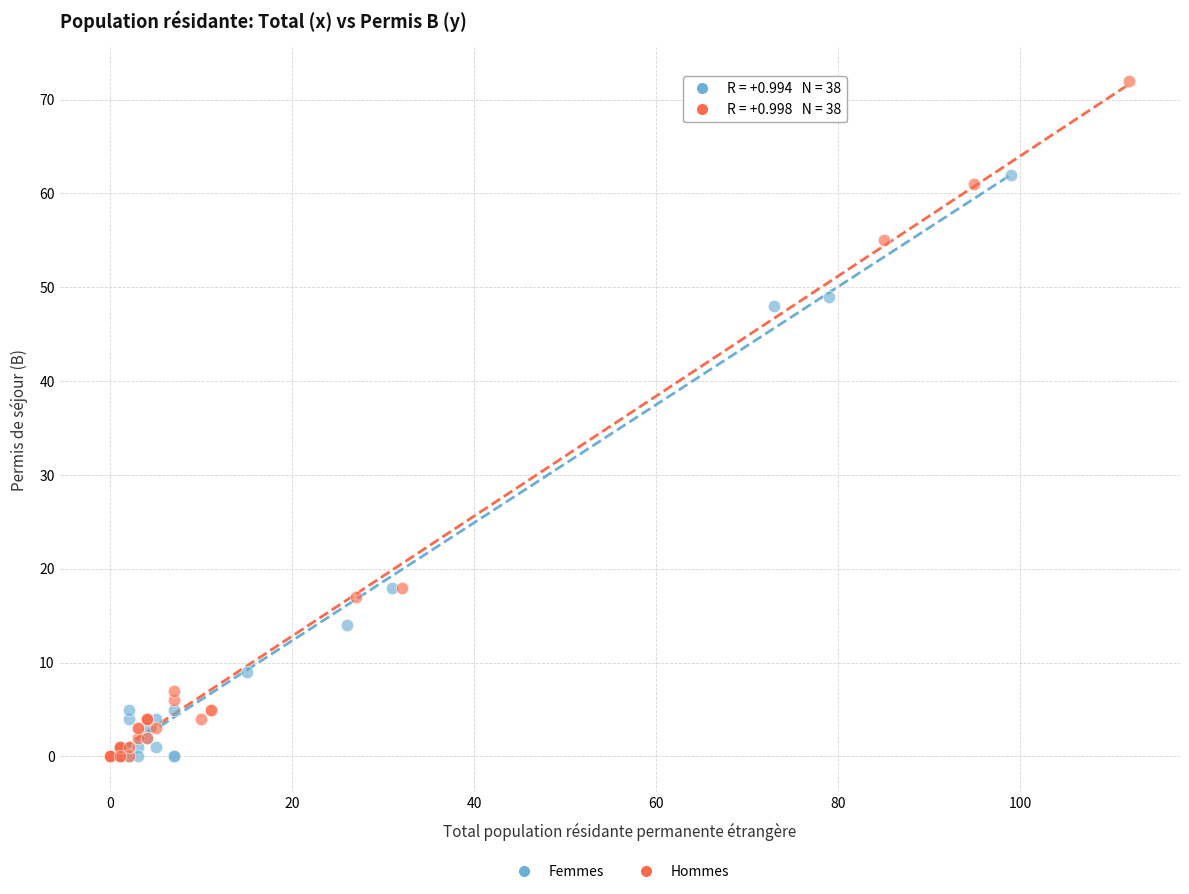

Which series has the largest Y range (max minus min)?

Hommes